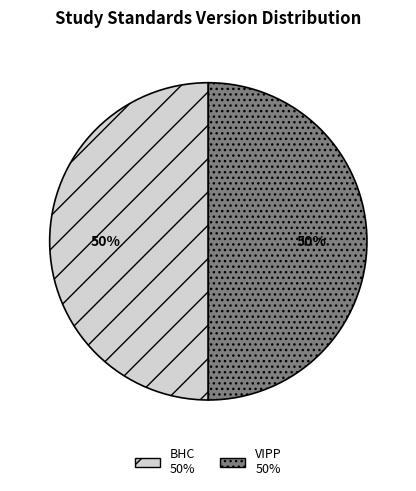

To the nearest percent, what is the average slice percentage?

50%